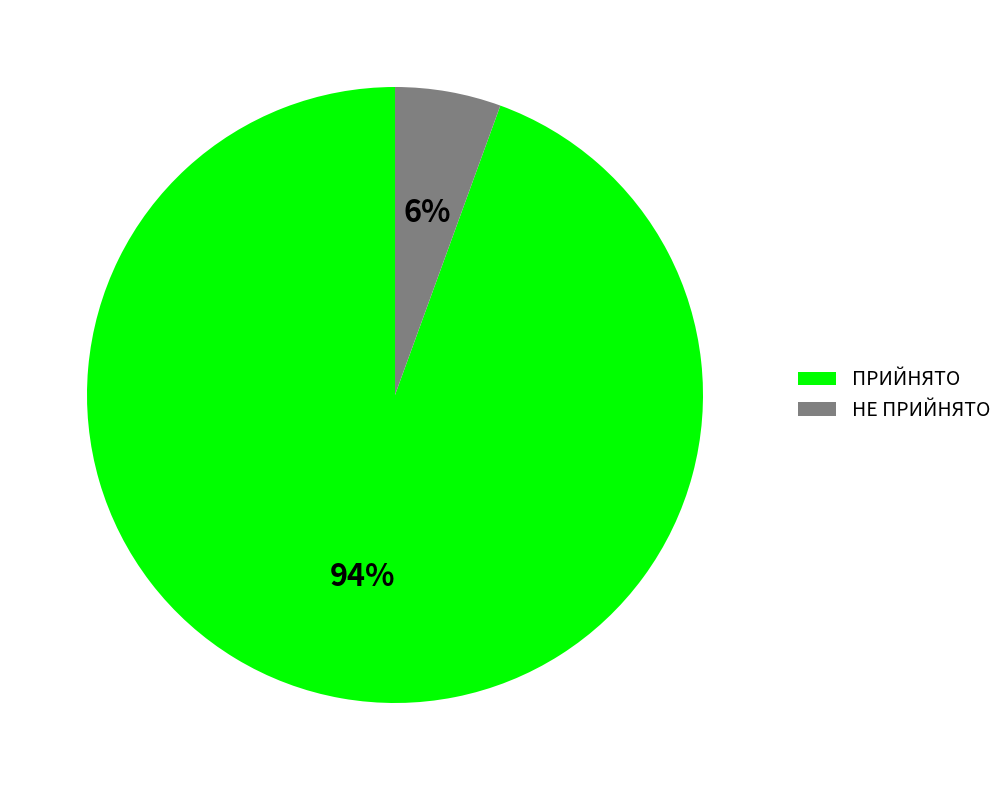

Do ПРИЙНЯТО and НЕ ПРИЙНЯТО together represent more than half of the pie?

Yes